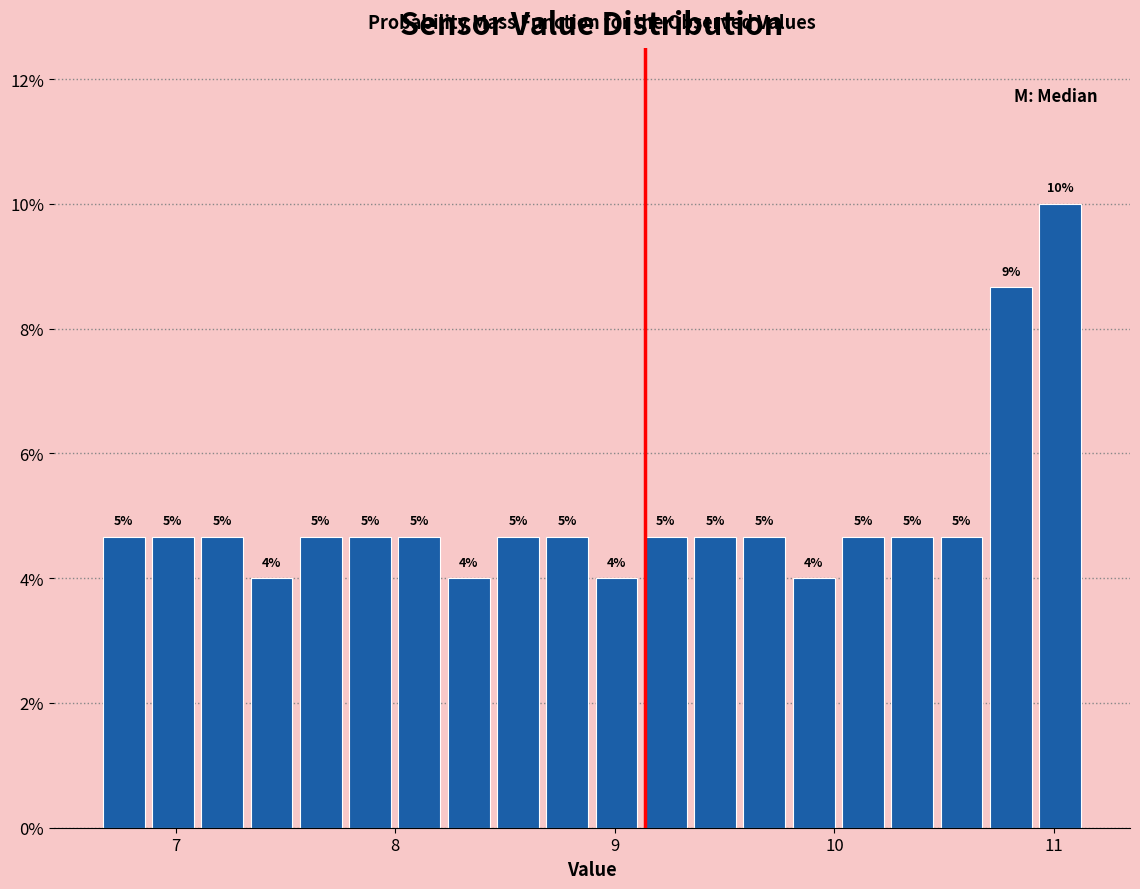

Around what value on the x-axis is the tallest bar? Give the approximate position of its centre, as read against the axis.

11.0